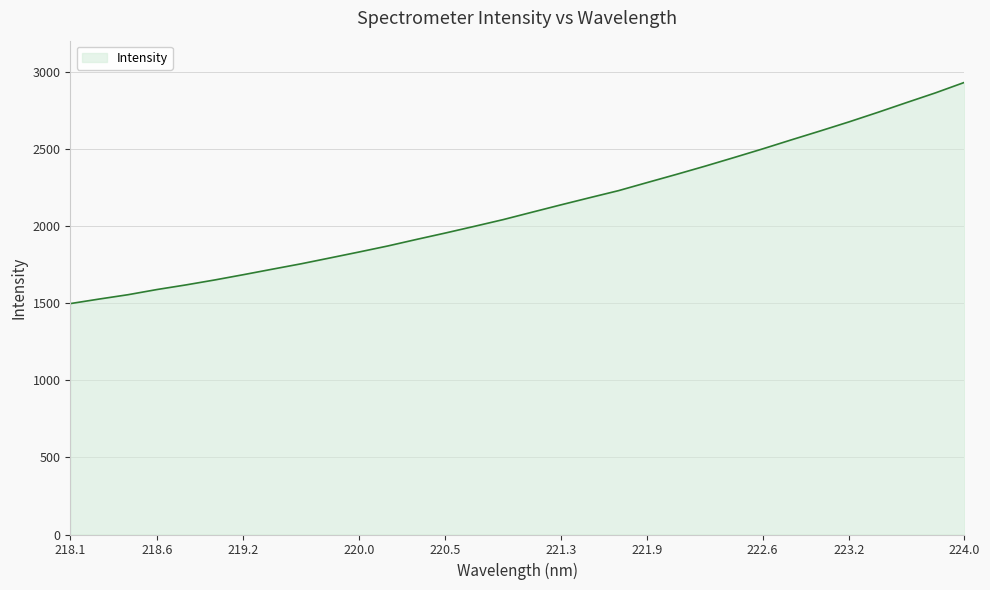

What is the greatest value displayed?

2929.4